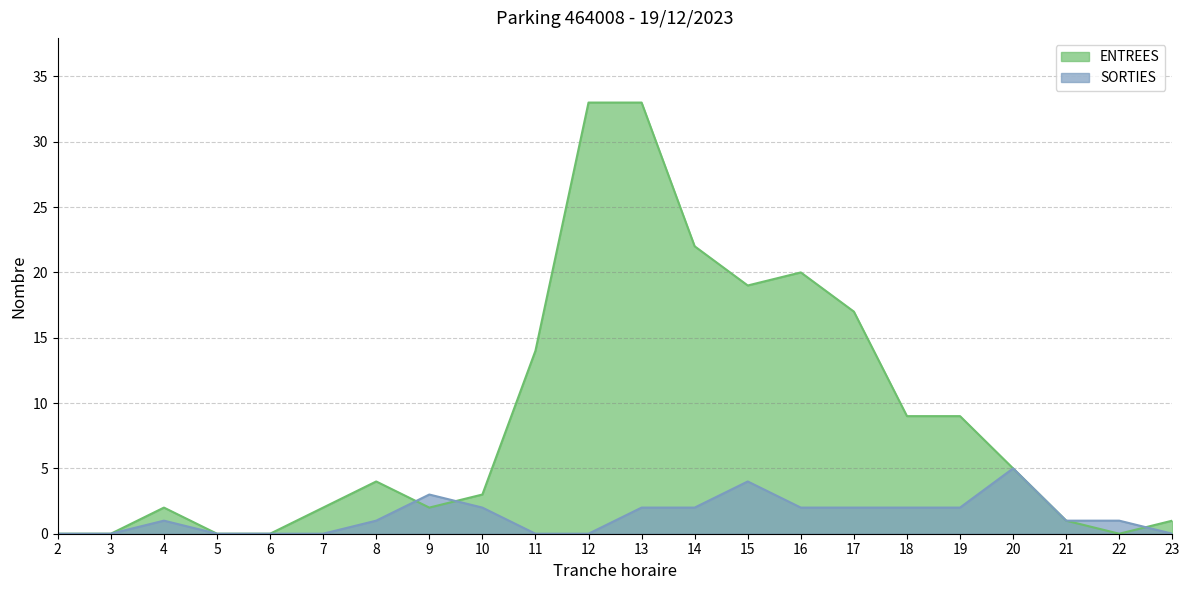

How many interior local peaks does the ENTREES series have?

3